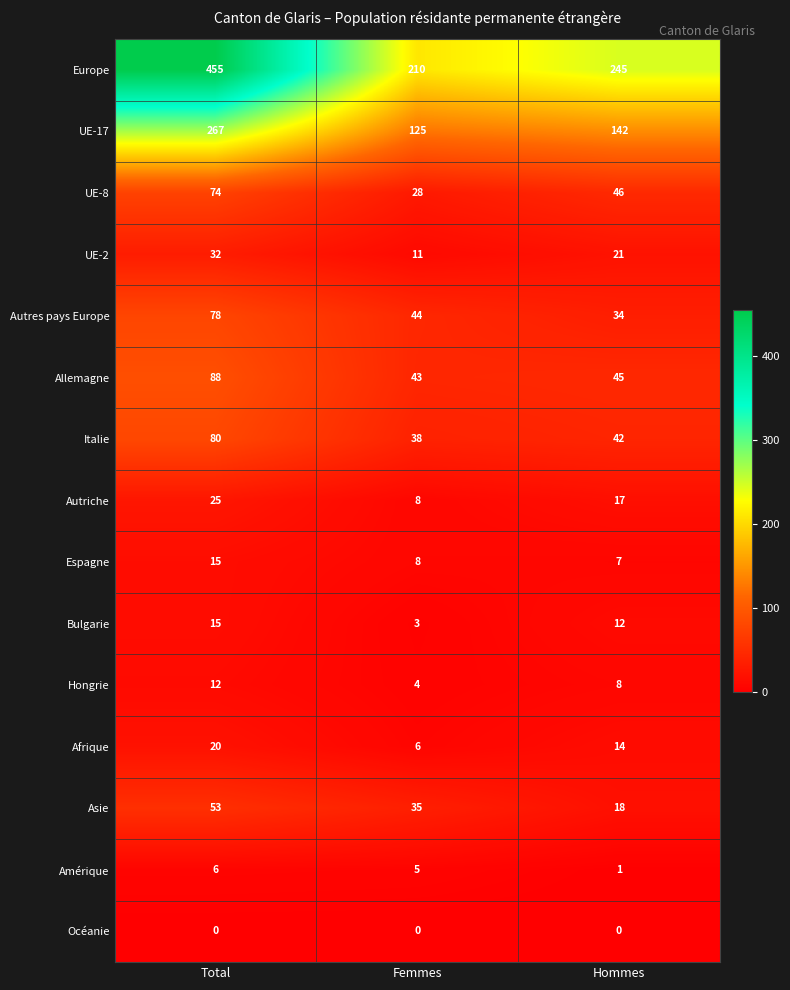

Count the number of data series in this chart.

15